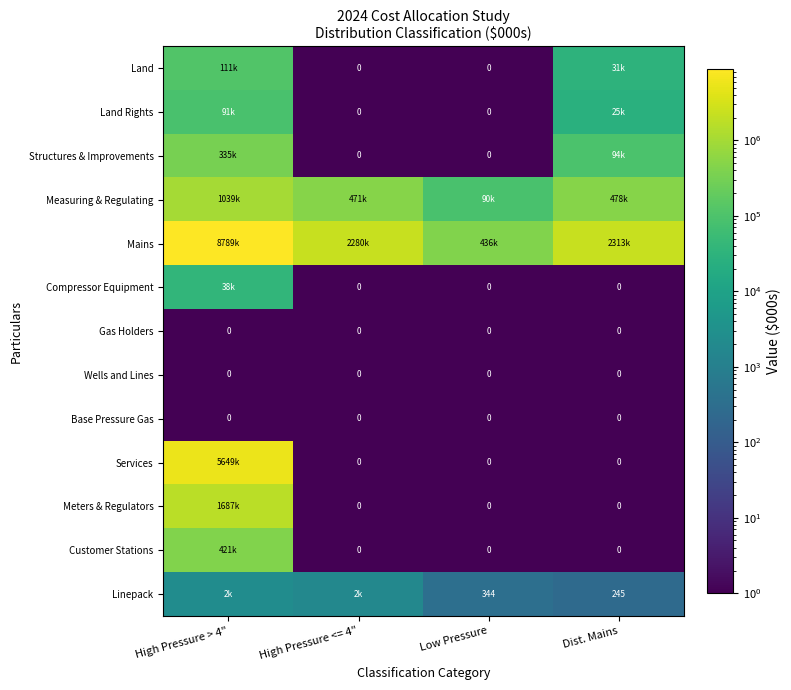

Which series has the largest total across all categories?

Mains